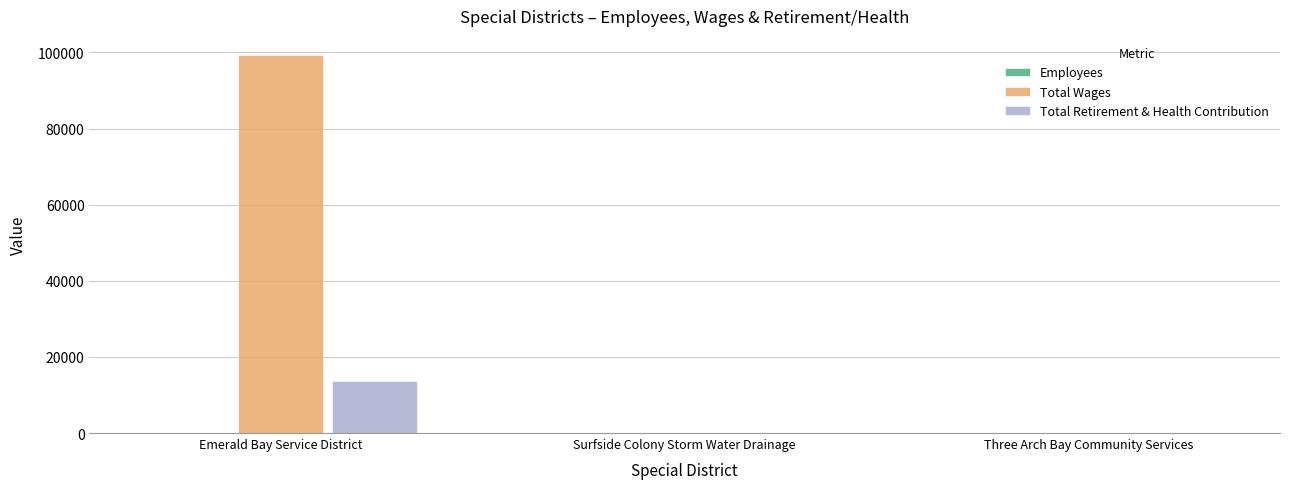

Which series has the largest total across all categories?

Total Wages